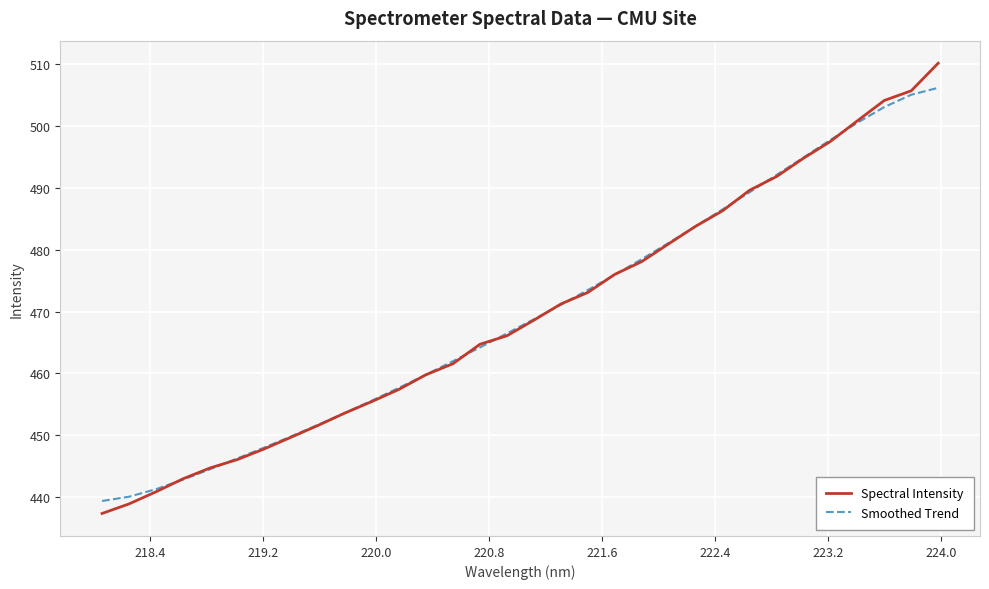

What is the average value of the Smoothed Trend series?

469.7